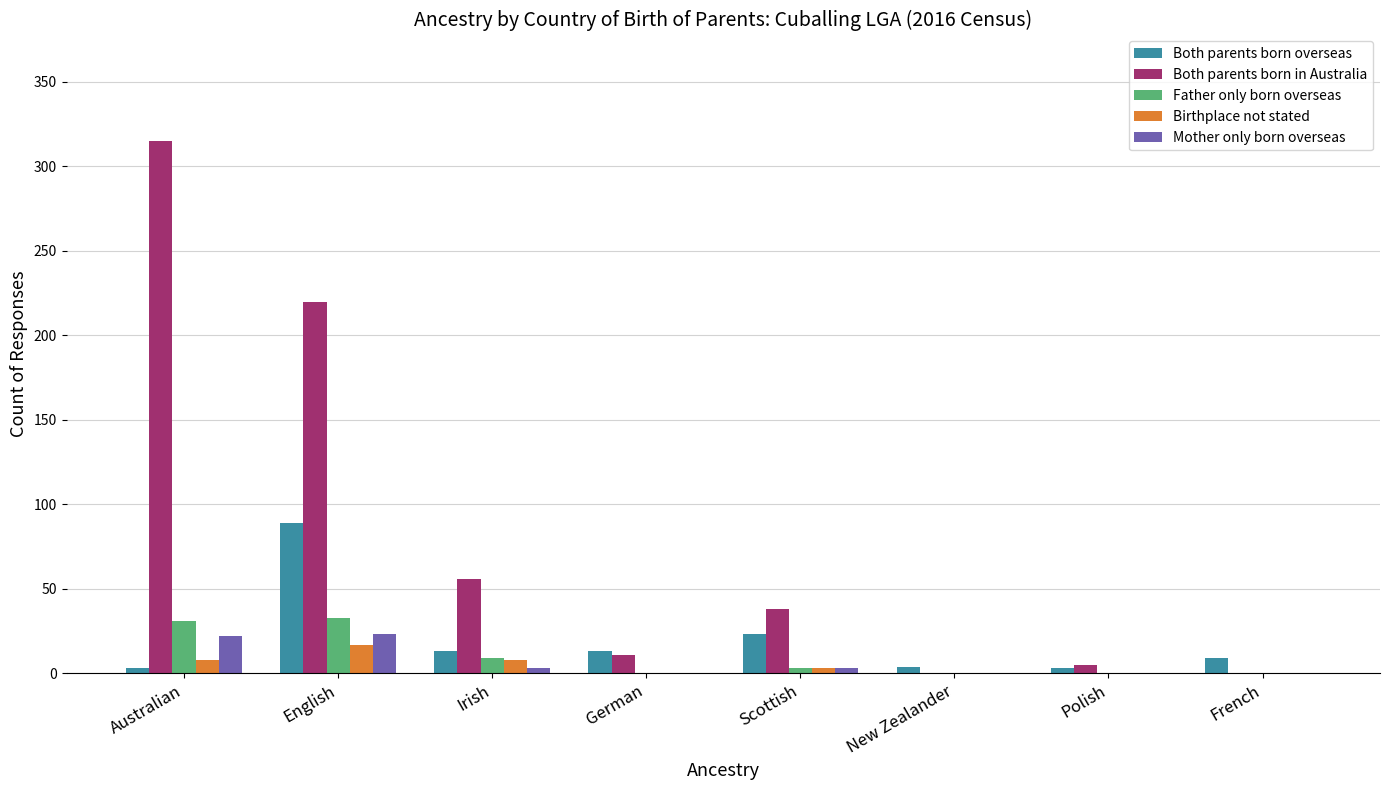

What is the total value across all series at Polish?

8